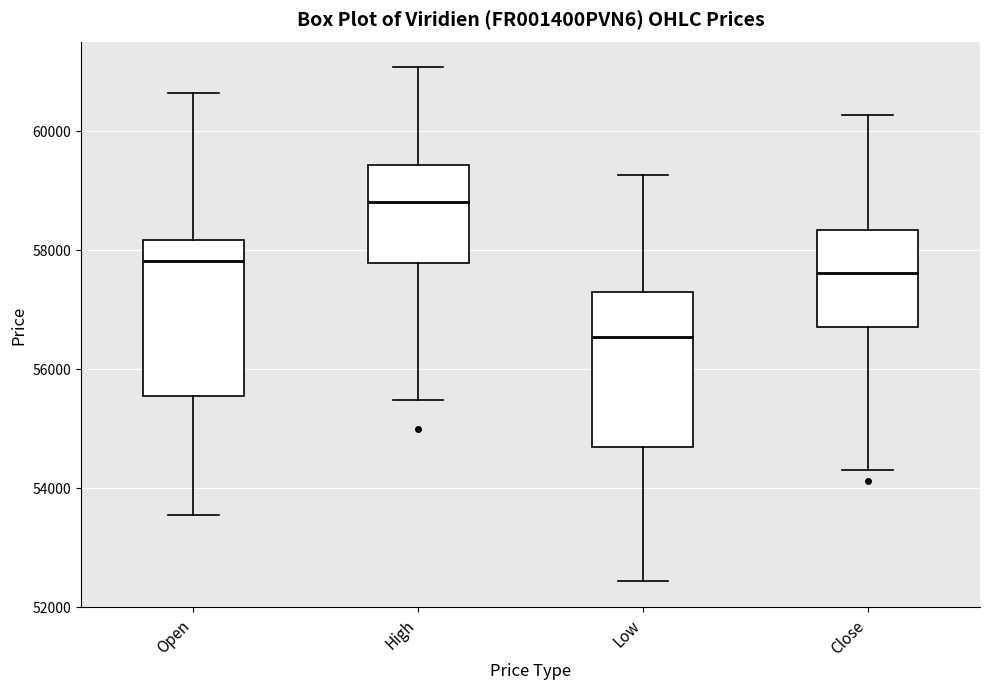

Reading left to right, read every box against the y-axis: the position of its median line, the range the box covers, and the ends of its whiskers. The values are not printed on the chart, so give them approximately, as read against the axis.

Open: median 57800, box 55600 to 58200, whiskers 53600 to 60600
High: median 58800, box 57800 to 59400, whiskers 55400 to 61000
Low: median 56600, box 54600 to 57200, whiskers 52400 to 59200
Close: median 57600, box 56800 to 58400, whiskers 54400 to 60200